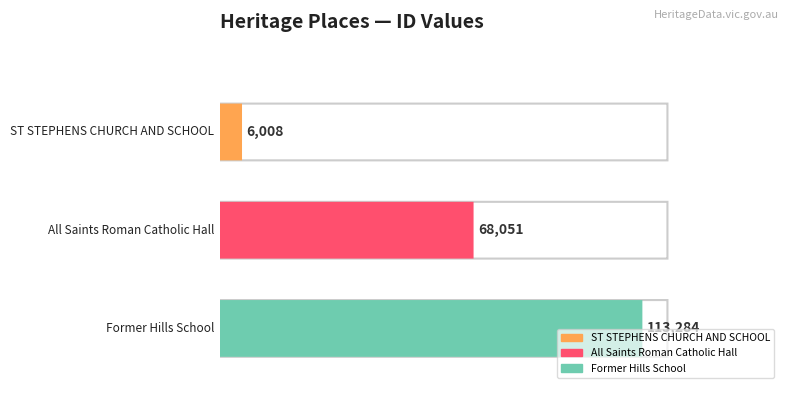

Rank the categories by value from lowest to highest.

ST STEPHENS CHURCH AND SCHOOL, All Saints Roman Catholic Hall, Former Hills School